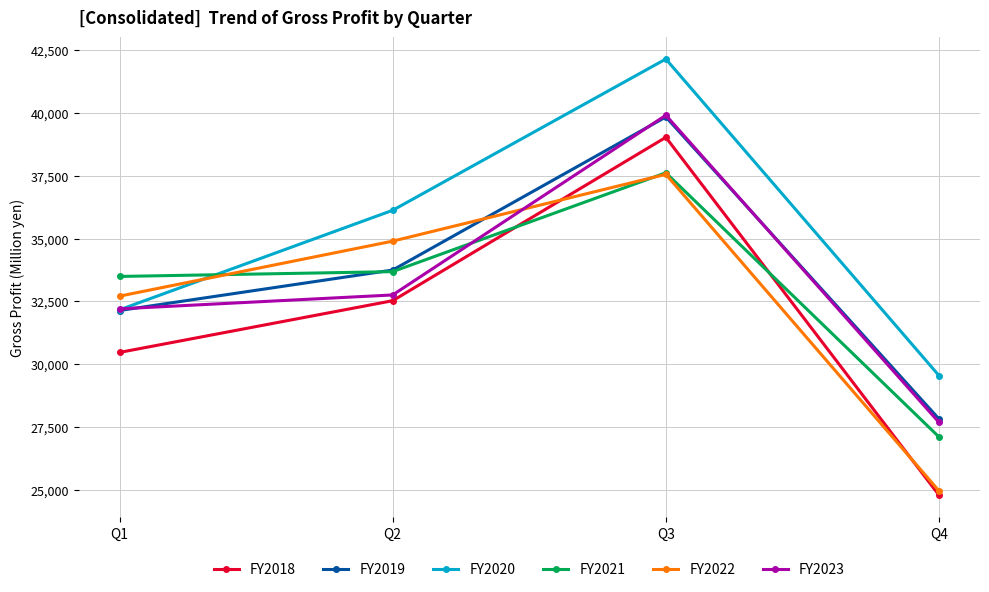

How many lines are shown in the chart?

6